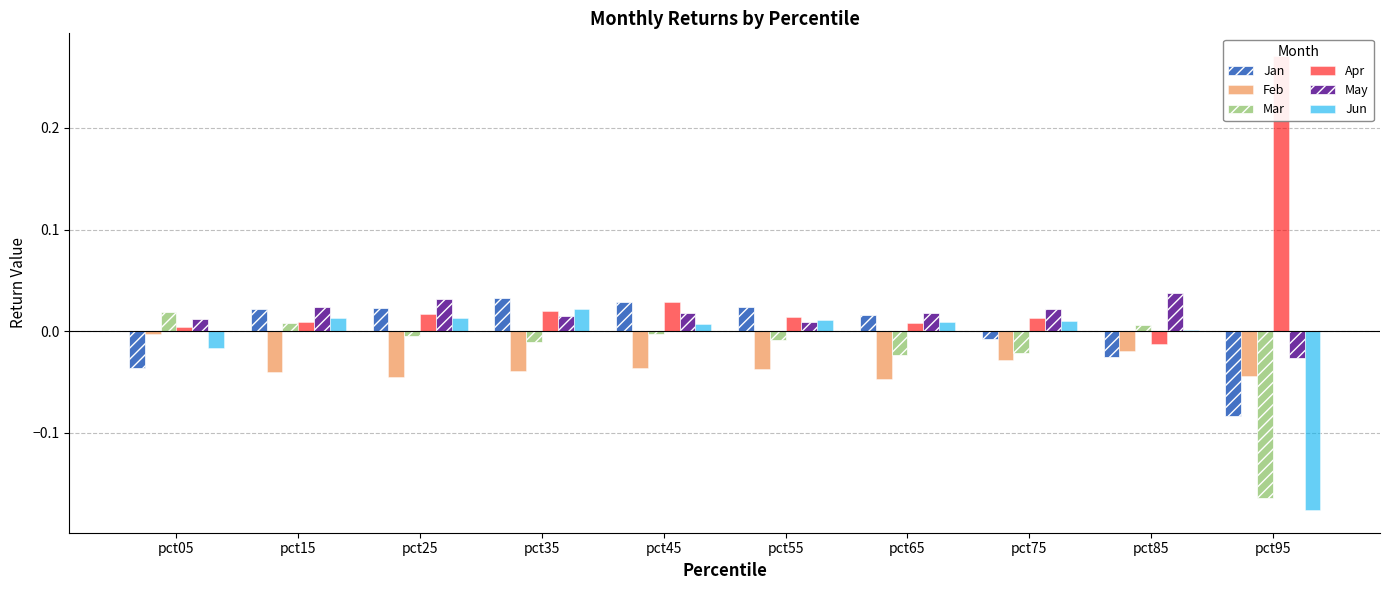

Reading right to left, extract all data points from this chart.

Jan: pct95=-0.1	pct85=-0.0	pct75=-0.0	pct65=0.0	pct55=0.0	pct45=0.0	pct35=0.0	pct25=0.0	pct15=0.0	pct05=-0.0
Feb: pct95=-0.0	pct85=-0.0	pct75=-0.0	pct65=-0.0	pct55=-0.0	pct45=-0.0	pct35=-0.0	pct25=-0.0	pct15=-0.0	pct05=-0.0
Mar: pct95=-0.2	pct85=0.0	pct75=-0.0	pct65=-0.0	pct55=-0.0	pct45=-0.0	pct35=-0.0	pct25=-0.0	pct15=0.0	pct05=0.0
Apr: pct95=0.3	pct85=-0.0	pct75=0.0	pct65=0.0	pct55=0.0	pct45=0.0	pct35=0.0	pct25=0.0	pct15=0.0	pct05=0.0
May: pct95=-0.0	pct85=0.0	pct75=0.0	pct65=0.0	pct55=0.0	pct45=0.0	pct35=0.0	pct25=0.0	pct15=0.0	pct05=0.0
Jun: pct95=-0.2	pct85=0.0	pct75=0.0	pct65=0.0	pct55=0.0	pct45=0.0	pct35=0.0	pct25=0.0	pct15=0.0	pct05=-0.0